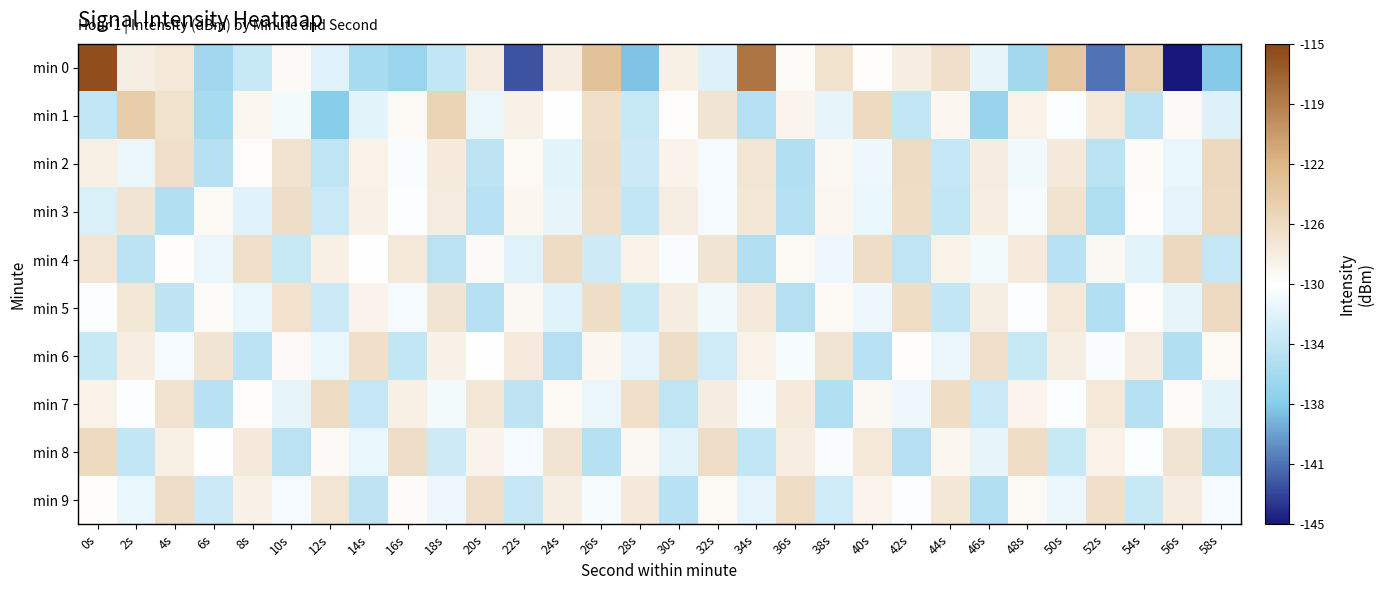

Reading left to right, list all the values displayed in this chart.

min 0: 0s=-115.6	2s=-128.3	4s=-127.7	6s=-135.8	8s=-133.4	10s=-129.5	12s=-132.0	14s=-135.4	16s=-136.3	18s=-133.8	20s=-128.0	22s=-142.5	24s=-128.1	26s=-123.6	28s=-137.9	30s=-128.4	32s=-132.1	34s=-118.3	36s=-129.6	38s=-127.1	40s=-129.8	42s=-128.2	44s=-126.8	46s=-131.4	48s=-135.7	50s=-124.1	52s=-141.2	54s=-125.3	56s=-145.5	58s=-137.5
min 1: 0s=-133.8	2s=-124.7	4s=-127.0	6s=-135.5	8s=-129.1	10s=-130.8	12s=-137.5	14s=-131.7	16s=-129.4	18s=-125.5	20s=-131.2	22s=-128.5	24s=-130.1	26s=-126.7	28s=-133.4	30s=-129.8	32s=-127.3	34s=-134.6	36s=-128.9	38s=-131.5	40s=-126.2	42s=-133.8	44s=-129.1	46s=-136.4	48s=-128.7	50s=-130.3	52s=-127.6	54s=-134.2	56s=-129.5	58s=-132.1
min 2: 0s=-128.4	2s=-131.2	4s=-126.8	6s=-134.5	8s=-129.7	10s=-127.1	12s=-133.9	14s=-128.6	16s=-130.4	18s=-127.8	20s=-134.1	22s=-129.3	24s=-131.7	26s=-126.5	28s=-133.2	30s=-128.8	32s=-130.6	34s=-127.4	36s=-134.8	38s=-129.2	40s=-131.0	42s=-126.3	44s=-133.6	46s=-128.1	48s=-130.9	50s=-127.7	52s=-134.3	54s=-129.6	56s=-131.4	58s=-126.1
min 3: 0s=-132.3	2s=-127.2	4s=-134.7	6s=-129.4	8s=-131.8	10s=-126.6	12s=-133.3	14s=-128.5	16s=-130.2	18s=-127.9	20s=-134.4	22s=-129.1	24s=-131.5	26s=-126.8	28s=-133.7	30s=-128.3	32s=-130.7	34s=-127.5	36s=-134.6	38s=-129.0	40s=-131.3	42s=-126.4	44s=-133.8	46s=-128.2	48s=-130.5	50s=-127.1	52s=-134.9	54s=-129.7	56s=-131.6	58s=-126.2
min 4: 0s=-127.4	2s=-134.2	4s=-129.8	6s=-131.2	8s=-126.7	10s=-133.5	12s=-128.4	14s=-130.1	16s=-127.6	18s=-134.3	20s=-129.5	22s=-131.9	24s=-126.3	26s=-133.1	28s=-128.7	30s=-130.4	32s=-127.2	34s=-134.7	36s=-129.3	38s=-131.0	40s=-126.5	42s=-133.9	44s=-128.6	46s=-130.8	48s=-127.8	50s=-134.4	52s=-129.2	54s=-131.7	56s=-126.1	58s=-133.6
min 5: 0s=-130.3	2s=-127.5	4s=-134.1	6s=-129.6	8s=-131.4	10s=-126.9	12s=-133.2	14s=-128.8	16s=-130.6	18s=-127.3	20s=-134.5	22s=-129.2	24s=-131.8	26s=-126.6	28s=-133.4	30s=-128.1	32s=-130.9	34s=-127.7	36s=-134.6	38s=-129.3	40s=-131.1	42s=-126.4	44s=-133.7	46s=-128.3	48s=-130.2	50s=-127.6	52s=-134.8	54s=-129.7	56s=-131.5	58s=-126.2
min 6: 0s=-133.4	2s=-128.2	4s=-130.7	6s=-127.3	8s=-134.2	10s=-129.5	12s=-131.3	14s=-126.7	16s=-133.8	18s=-128.5	20s=-130.1	22s=-127.8	24s=-134.6	26s=-129.1	28s=-131.6	30s=-126.5	32s=-133.0	34s=-128.7	36s=-130.5	38s=-127.2	40s=-134.4	42s=-129.8	44s=-131.2	46s=-126.8	48s=-133.5	50s=-128.3	52s=-130.4	54s=-127.9	56s=-134.7	58s=-129.4
min 7: 0s=-128.6	2s=-130.2	4s=-127.1	6s=-134.4	8s=-129.7	10s=-131.5	12s=-126.3	14s=-133.6	16s=-128.4	18s=-130.8	20s=-127.5	22s=-134.1	24s=-129.4	26s=-131.2	28s=-126.7	30s=-133.9	32s=-128.1	34s=-130.5	36s=-127.8	38s=-134.7	40s=-129.2	42s=-131.0	44s=-126.4	46s=-133.3	48s=-128.9	50s=-130.3	52s=-127.6	54s=-134.5	56s=-129.6	58s=-131.7
min 8: 0s=-126.2	2s=-133.7	4s=-128.4	6s=-130.1	8s=-127.7	10s=-134.3	12s=-129.5	14s=-131.4	16s=-126.6	18s=-133.1	20s=-128.8	22s=-130.6	24s=-127.3	26s=-134.5	28s=-129.2	30s=-131.7	32s=-126.5	34s=-133.8	36s=-128.2	38s=-130.4	40s=-127.6	42s=-134.6	44s=-129.1	46s=-131.5	48s=-126.4	50s=-133.4	52s=-128.7	54s=-130.3	56s=-127.2	58s=-134.8
min 9: 0s=-129.8	2s=-131.3	4s=-126.6	6s=-133.2	8s=-128.5	10s=-130.7	12s=-127.4	14s=-134.1	16s=-129.6	18s=-131.1	20s=-126.8	22s=-133.6	24s=-128.3	26s=-130.5	28s=-127.7	30s=-134.4	32s=-129.3	34s=-131.6	36s=-126.4	38s=-133.0	40s=-128.9	42s=-130.2	44s=-127.5	46s=-134.7	48s=-129.4	50s=-131.2	52s=-126.7	54s=-133.5	56s=-128.1	58s=-130.6